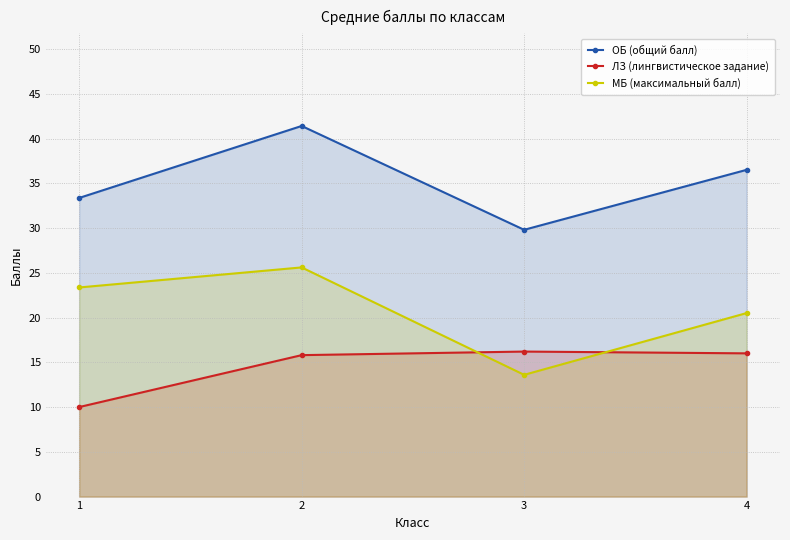

Which series has the largest total across all categories?

ОБ (общий балл)